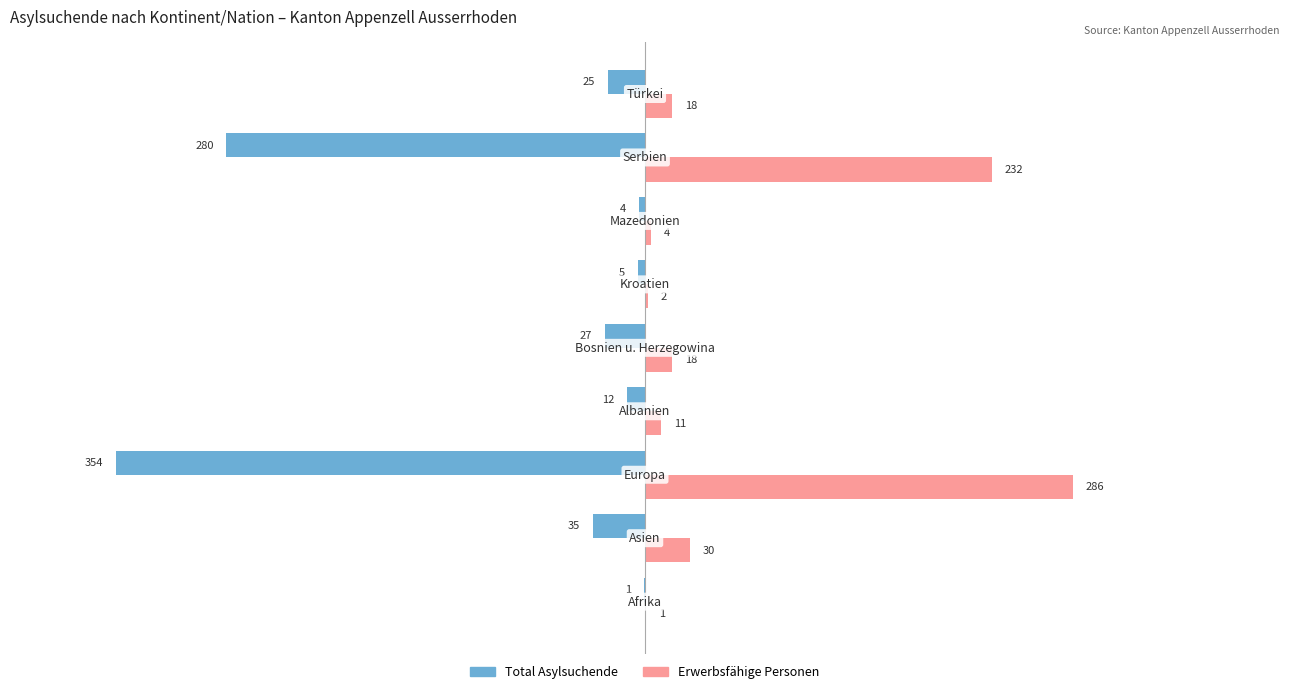

What are all the series names shown in the legend?

Total Asylsuchende, Erwerbsfähige Personen